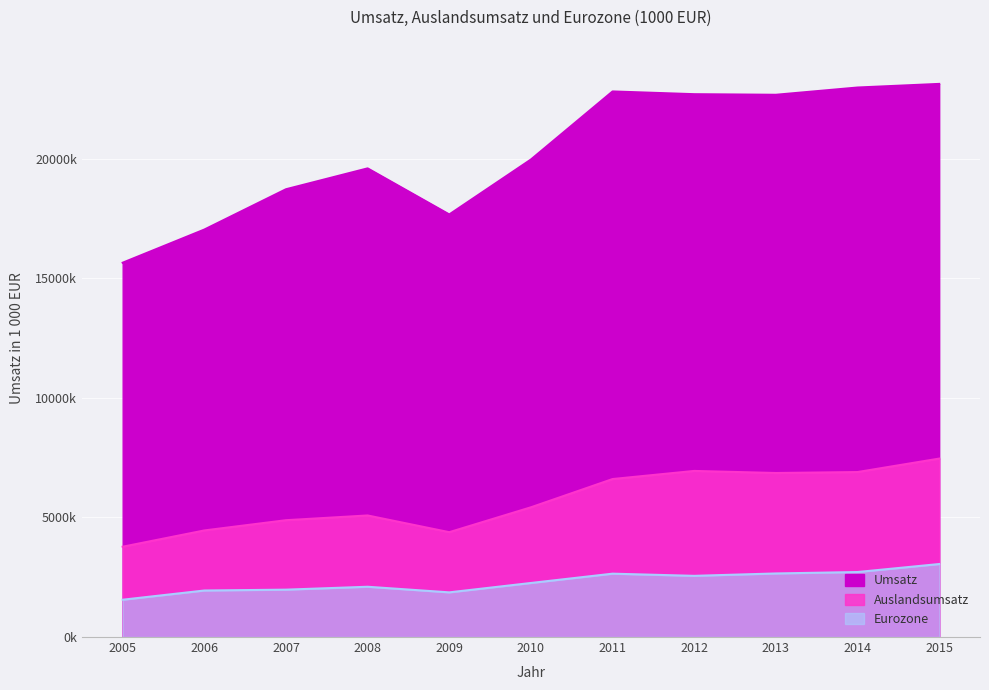

Is it true that Eurozone equals 4678044 at 2014?

False